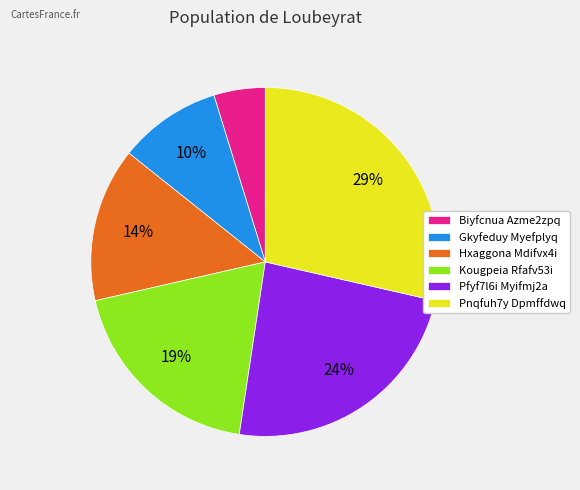

Is it true that Pnqfuh7y Dpmffdwq is 37% of the pie?

False